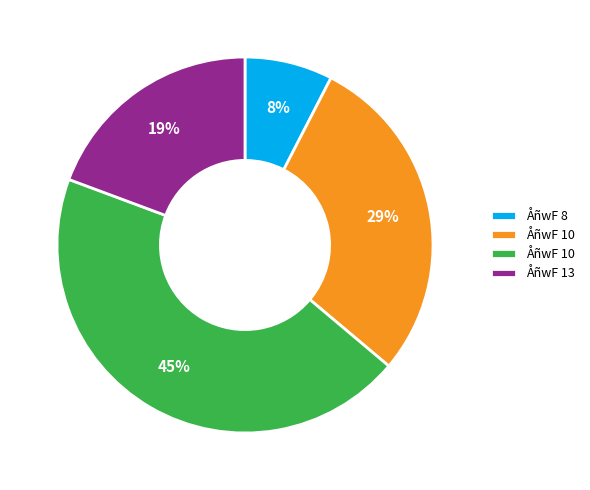

To the nearest percent, what is the difference between the largest and smallest slice percentages?

37%